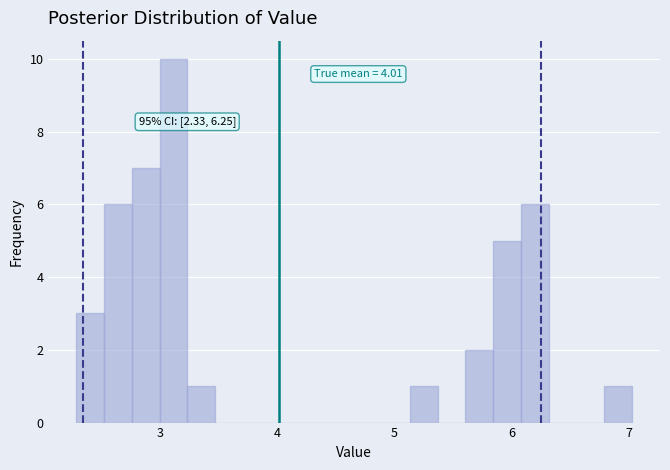

Around what value on the x-axis is the tallest bar? Give the approximate position of its centre, as read against the axis.

3.1